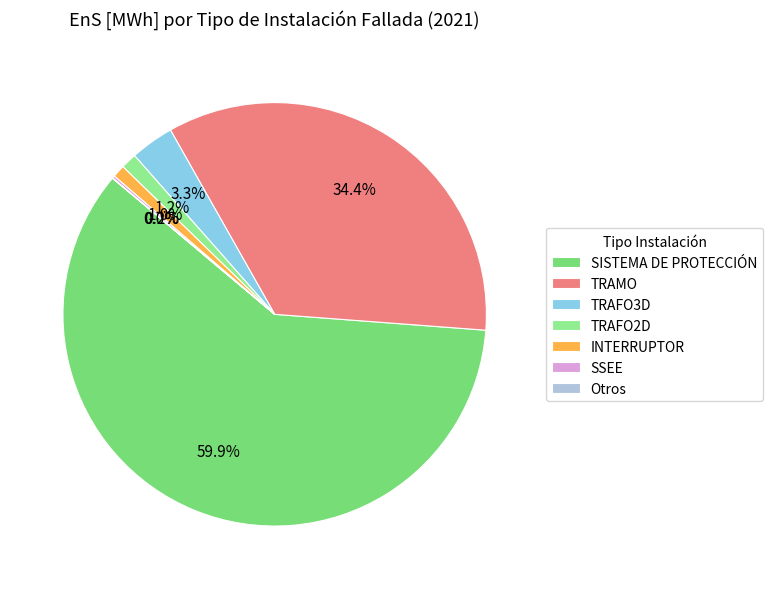

What is the largest slice in the pie chart?

SISTEMA DE PROTECCIÓN